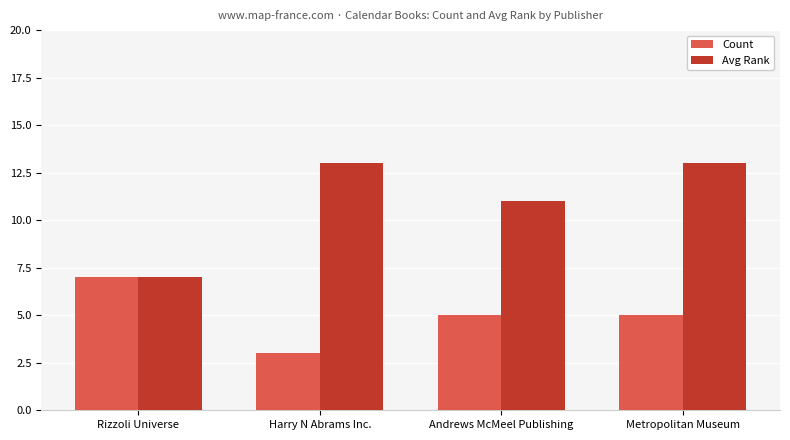

What is the difference between the second highest and second lowest values in the Avg Rank series?

2